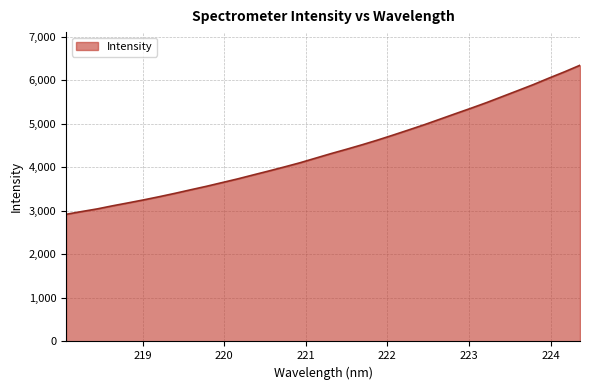

How many series are shown in this chart?

1